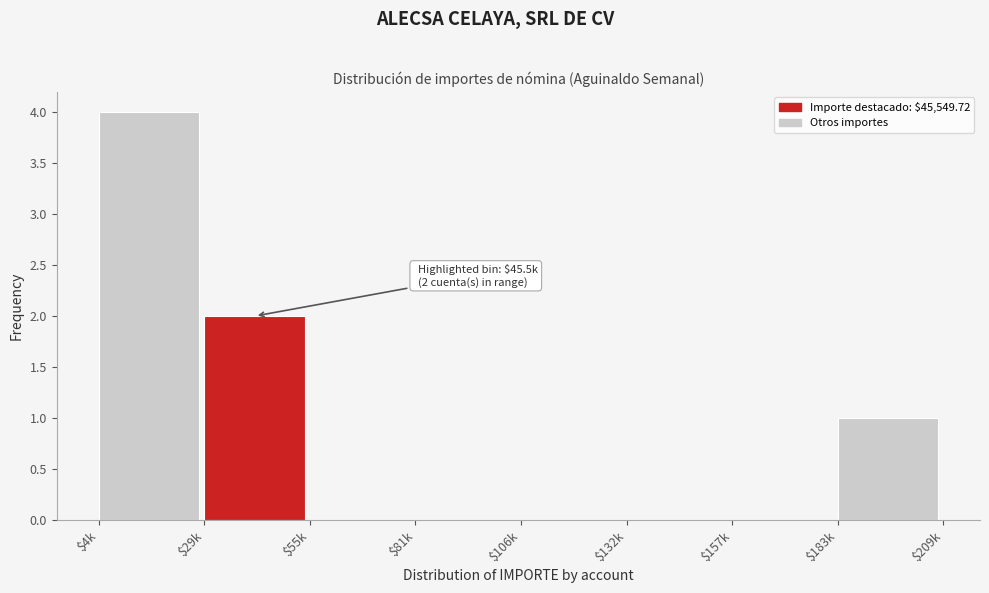

What is the maximum value shown in the chart?

4